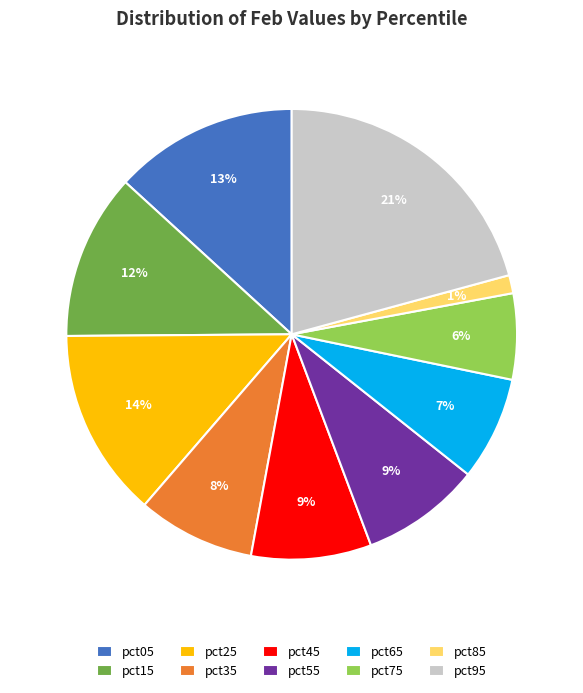

How many slices are in this pie chart?

10